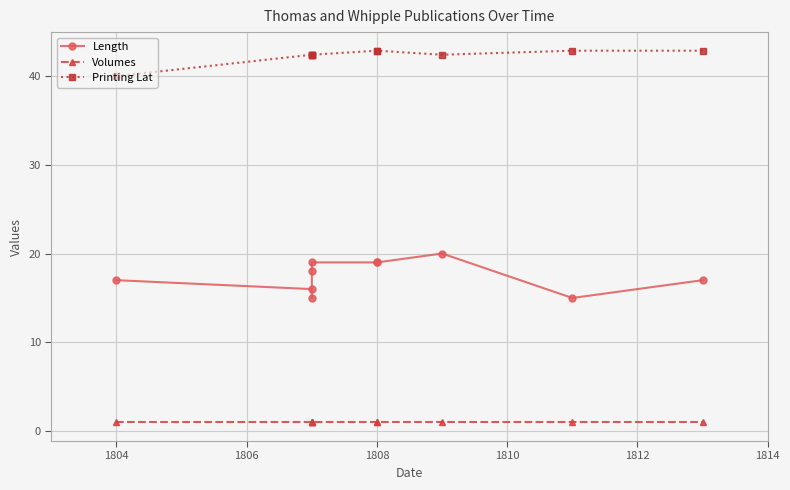

True or false: Volumes and Printing Lat cross at least once.

False